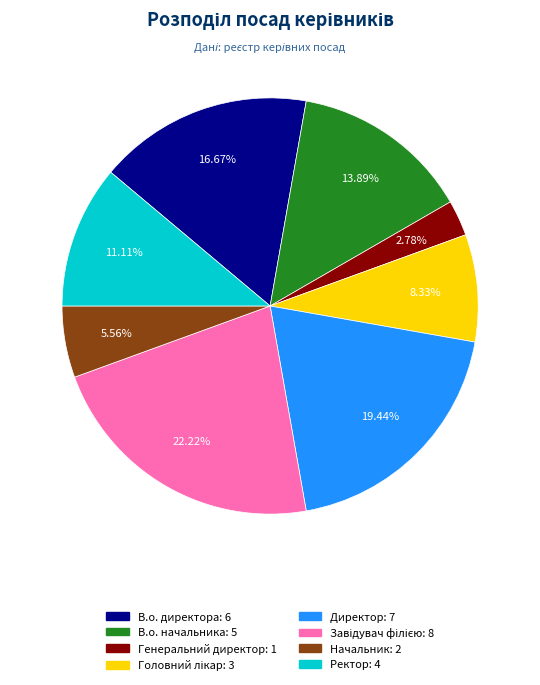

Which category has the smallest portion of the pie?

Генеральний директор